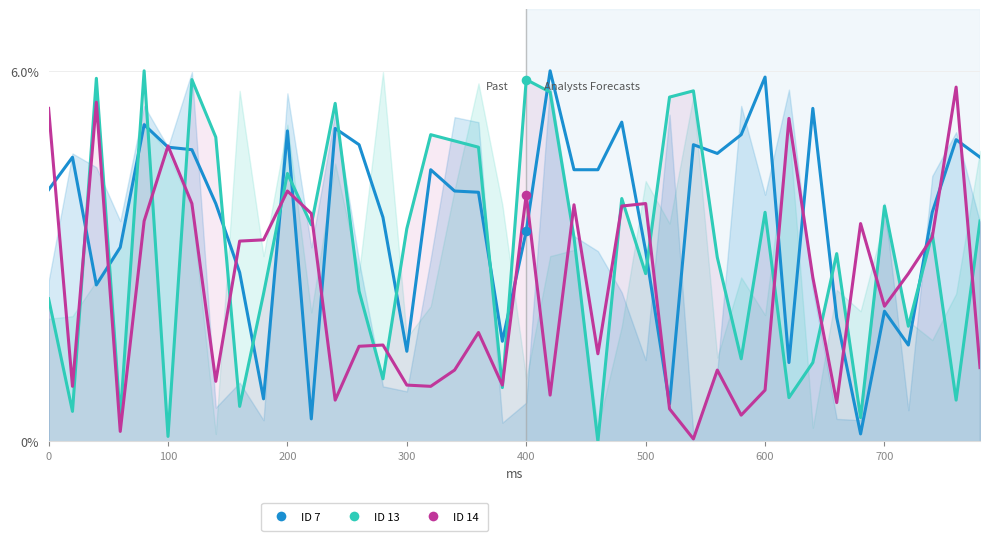

What are all the series names shown in the legend?

ID 7, ID 13, ID 14